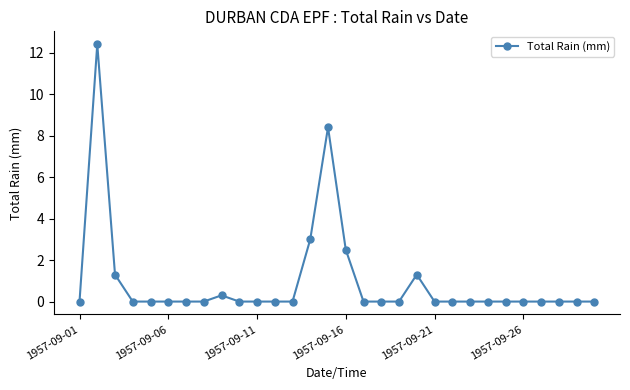

Reading left to right, transcribe all the data shown in this chart.

0.0	12.4	1.3	0.0	0.0	0.0	0.0	0.0	0.3	0.0	0.0	0.0	0.0	3.0	8.4	2.5	0.0	0.0	0.0	1.3	0.0	0.0	0.0	0.0	0.0	0.0	0.0	0.0	0.0	0.0